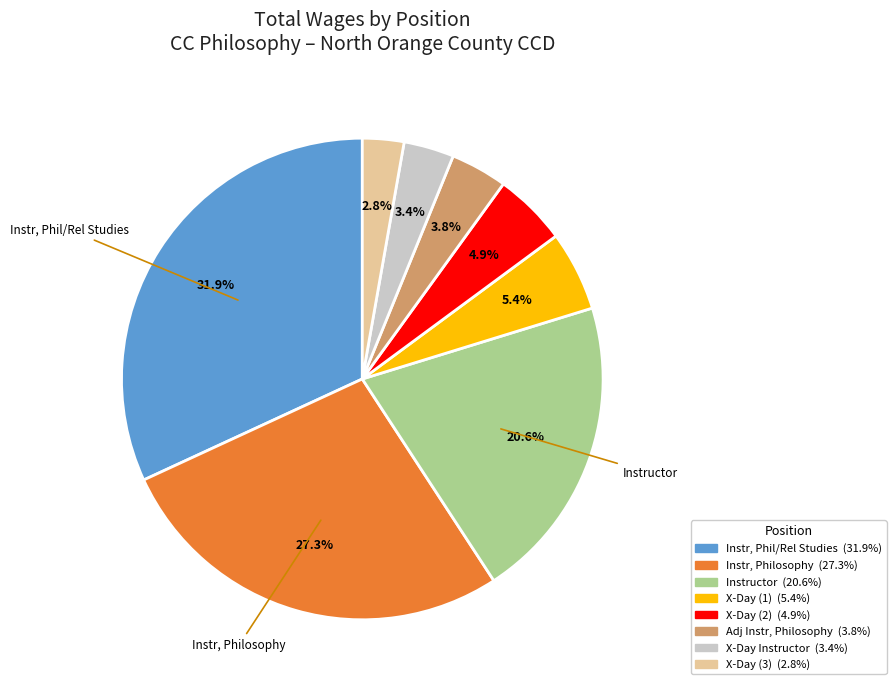

Is there any slice that represents more than half of the pie?

No